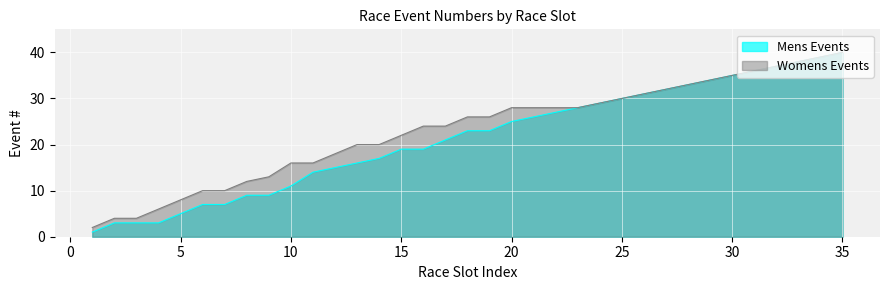

What is the value of the Womens Events point at the 10th from the left?

16